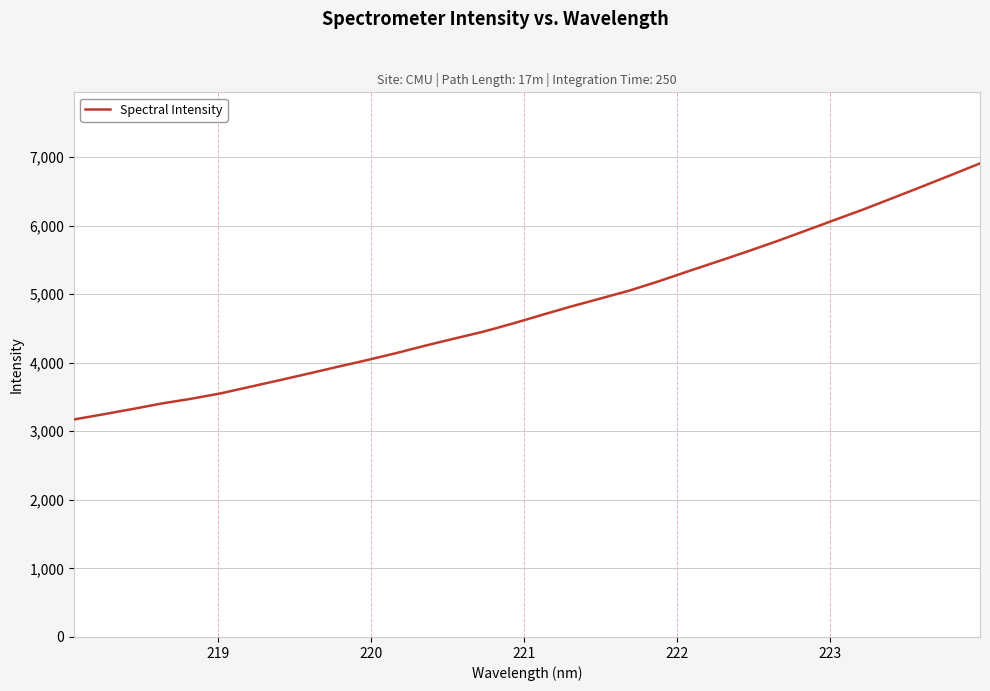

What is the maximum value shown in the chart?

6906.3